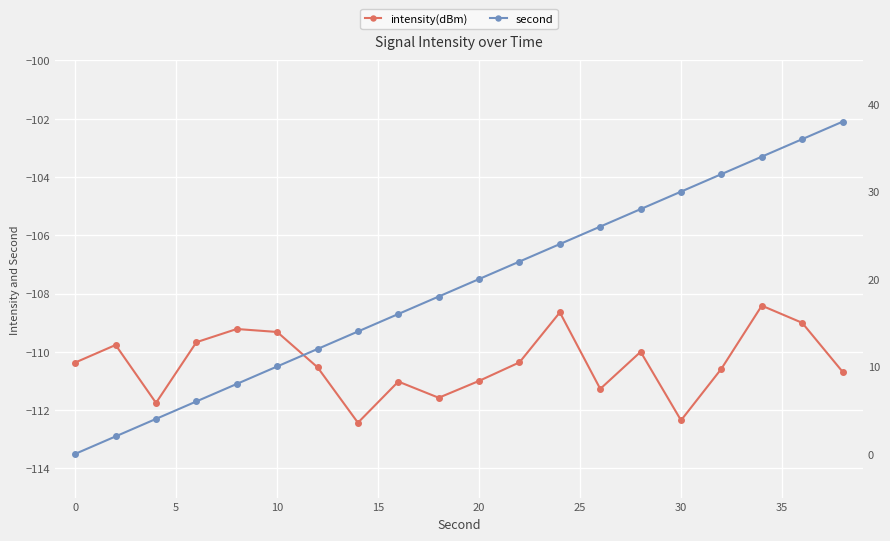

What are all the series names shown in the legend?

intensity(dBm), second